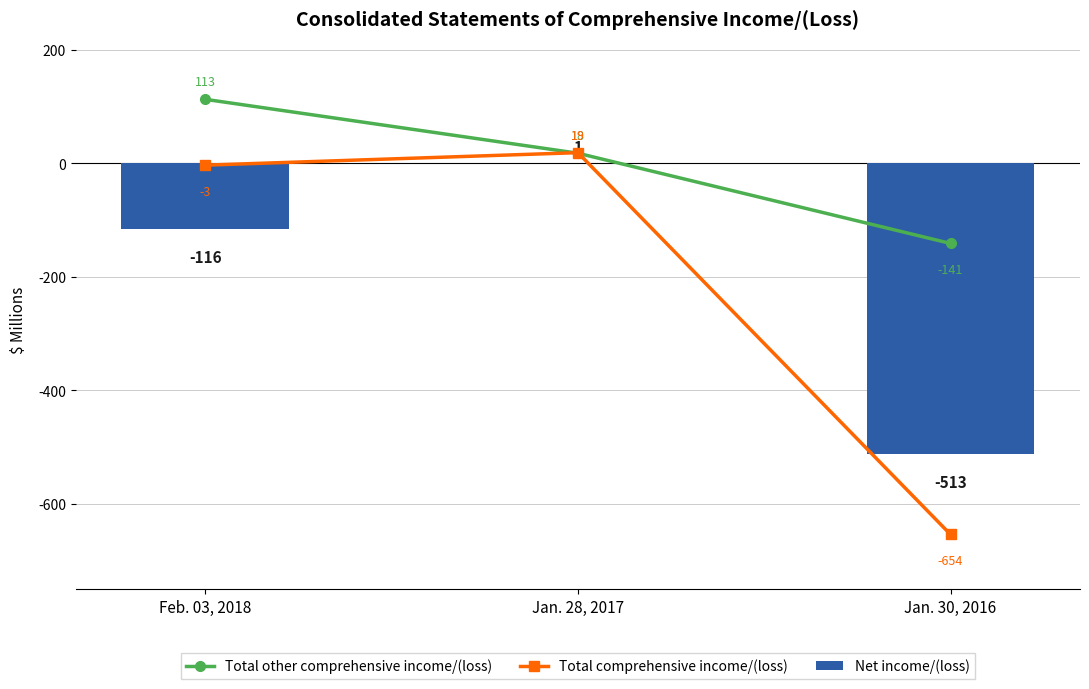

What is the difference between the highest and lowest values at Jan. 30, 2016?

513